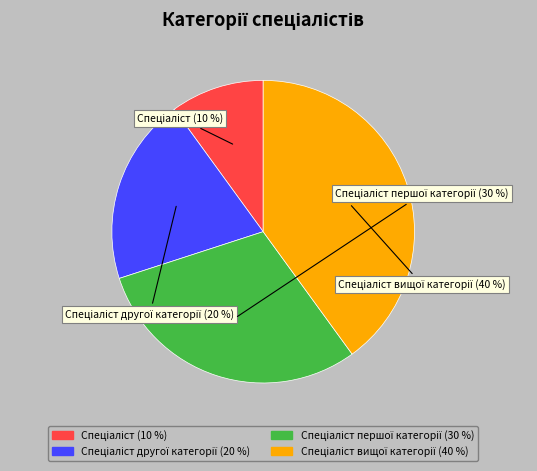

Is there any slice that represents more than half of the pie?

No